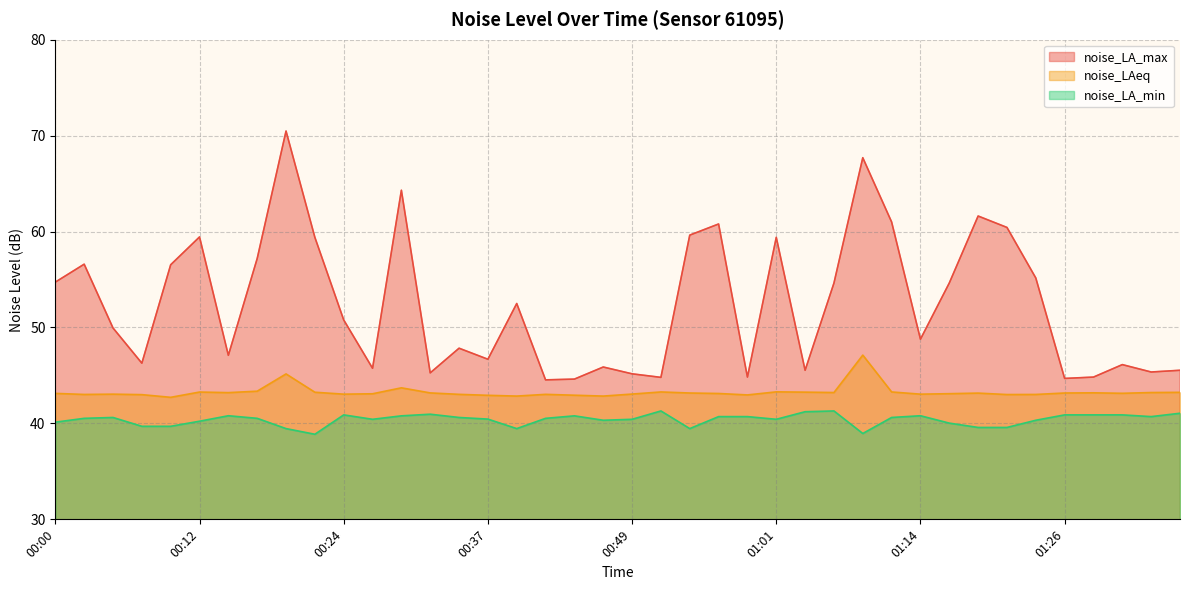

Count the number of categories in the chart.

40